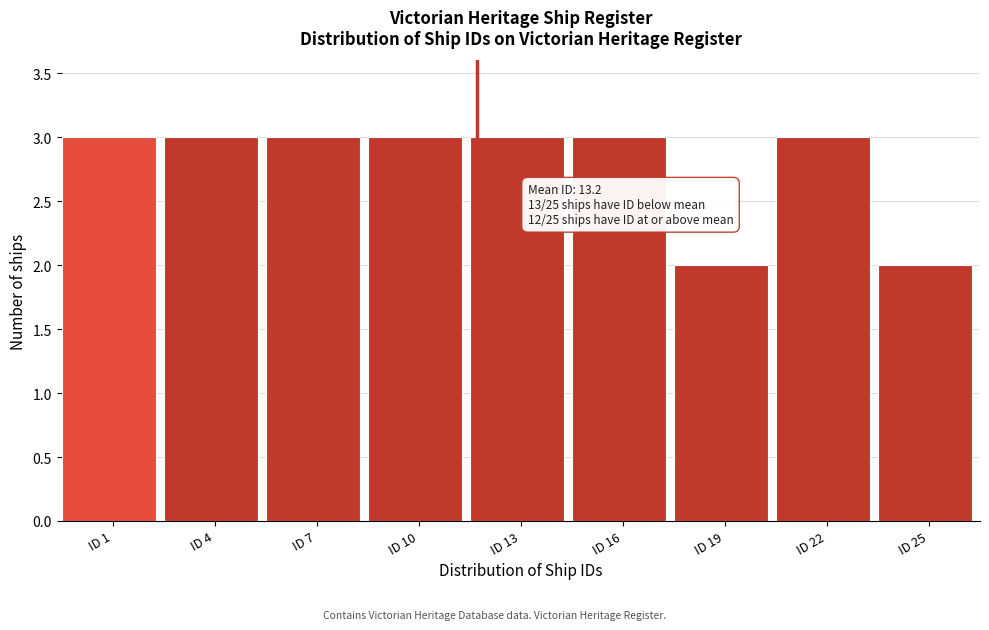

Reading left to right, list all the values displayed in this chart.

ID 1=3	ID 4=3	ID 7=3	ID 10=3	ID 13=3	ID 16=3	ID 19=2	ID 22=3	ID 25=2